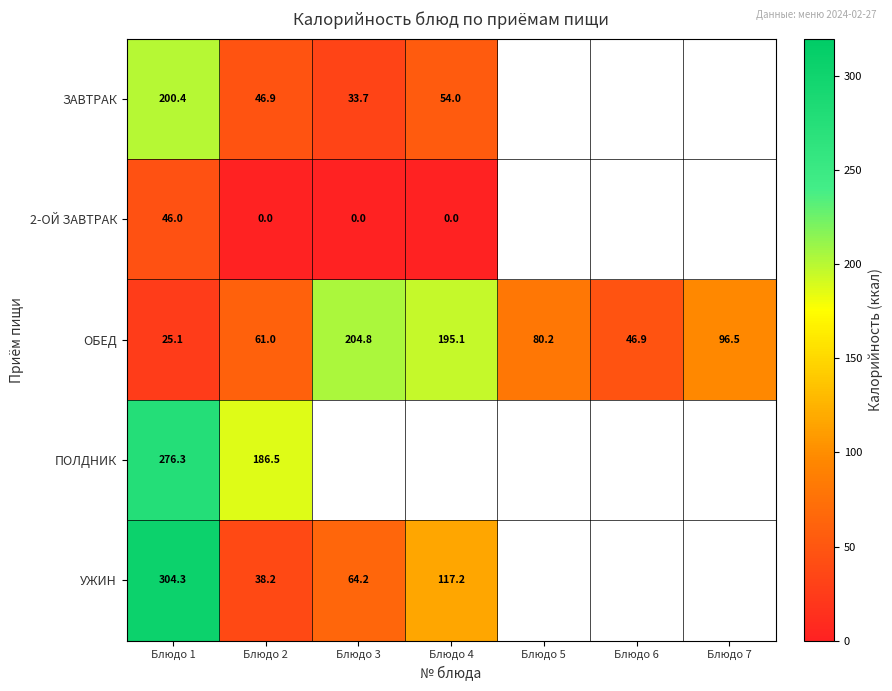

Which has a higher value, Блюдо 1 or Блюдо 5?

Блюдо 5